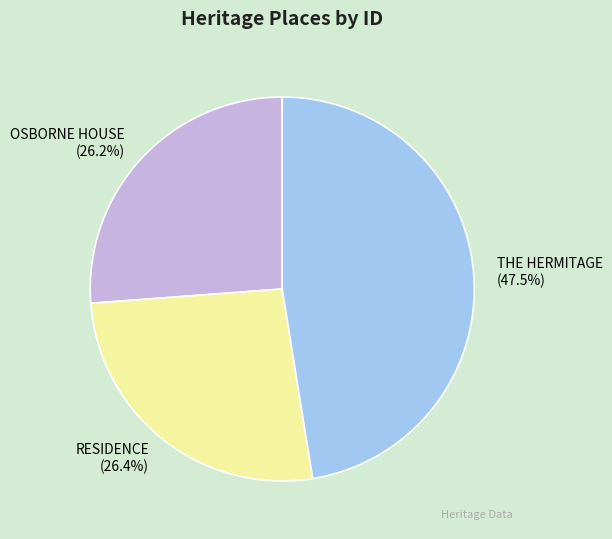

Is OSBORNE HOUSE the majority of the pie?

No